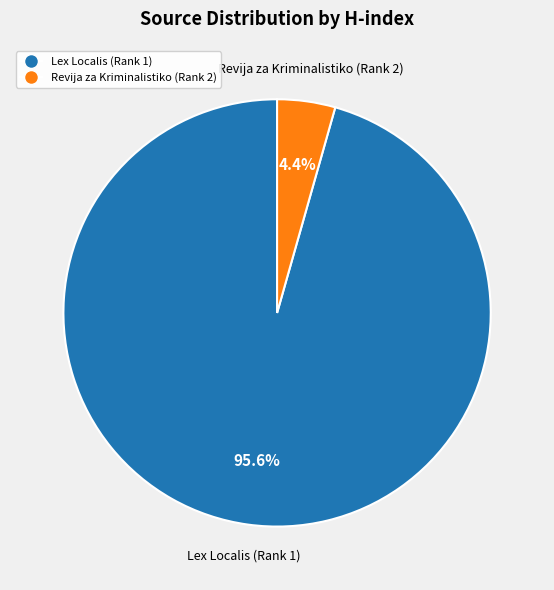

True or false: Revija za Kriminalistiko (Rank 2) accounts for 4% of the total.

True